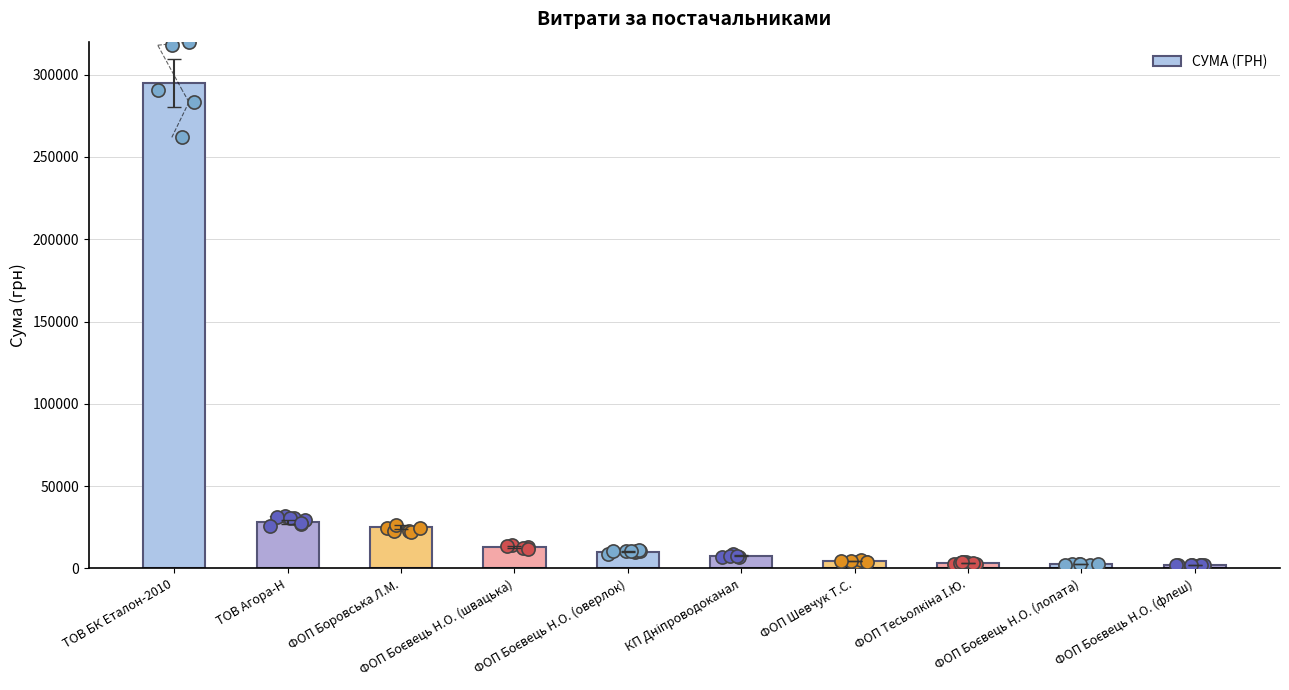

Which has a higher value, ФОП Боєвець Н.О. (флеш) or ФОП Боєвець Н.О. (швацька)?

ФОП Боєвець Н.О. (швацька)